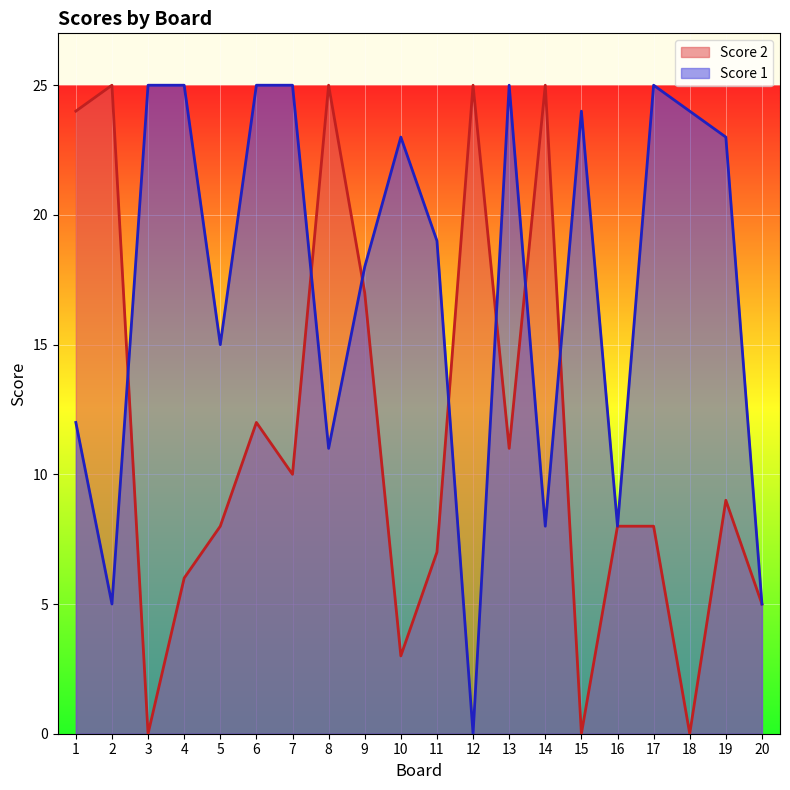

Where do Score 2 and Score 1 first cross each other?

2 and 3